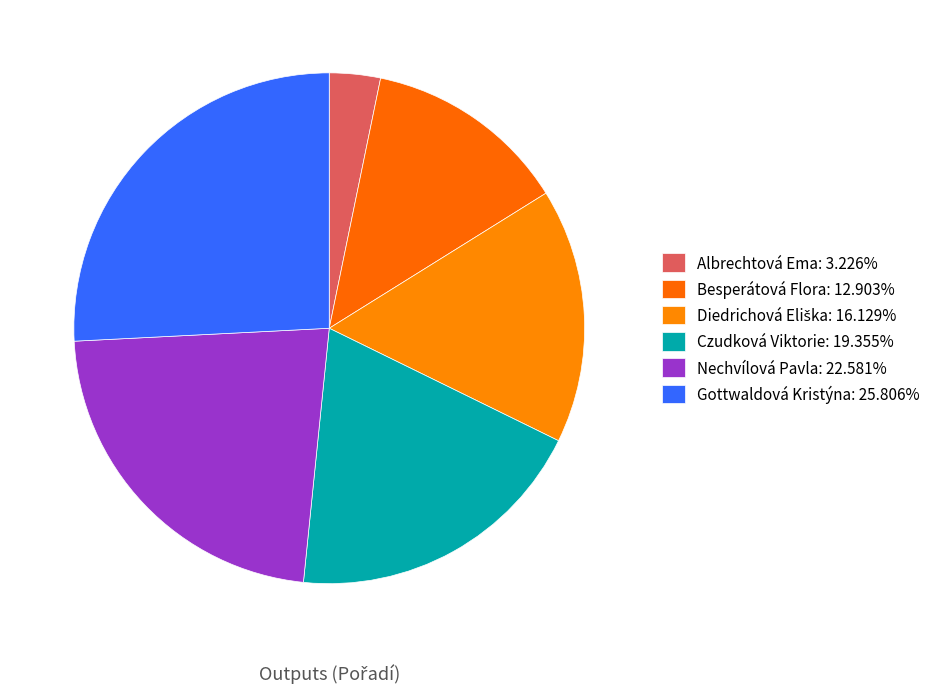

Which category has the biggest portion of the pie?

Gottwaldová Kristýna